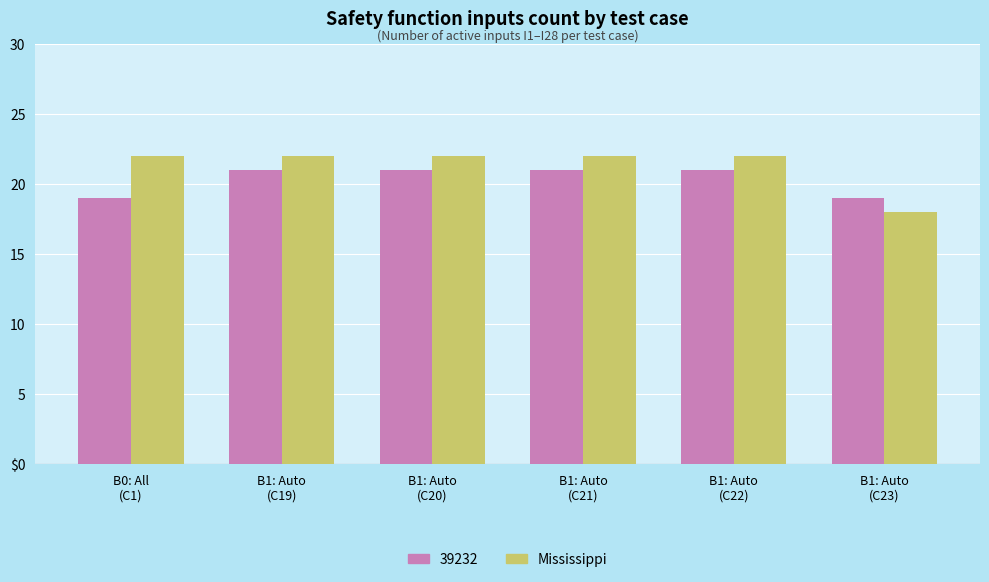

What are all the series names shown in the legend?

39232, Mississippi